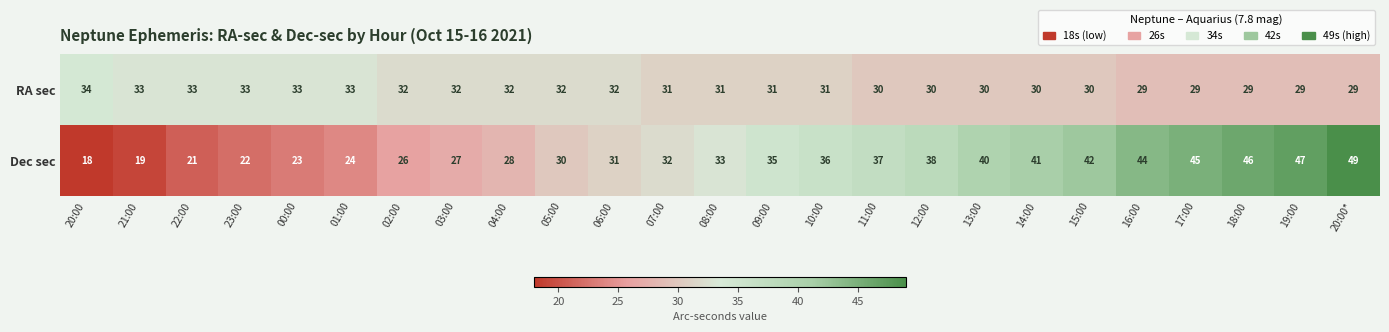

What is the sum of all Dec sec values?

834